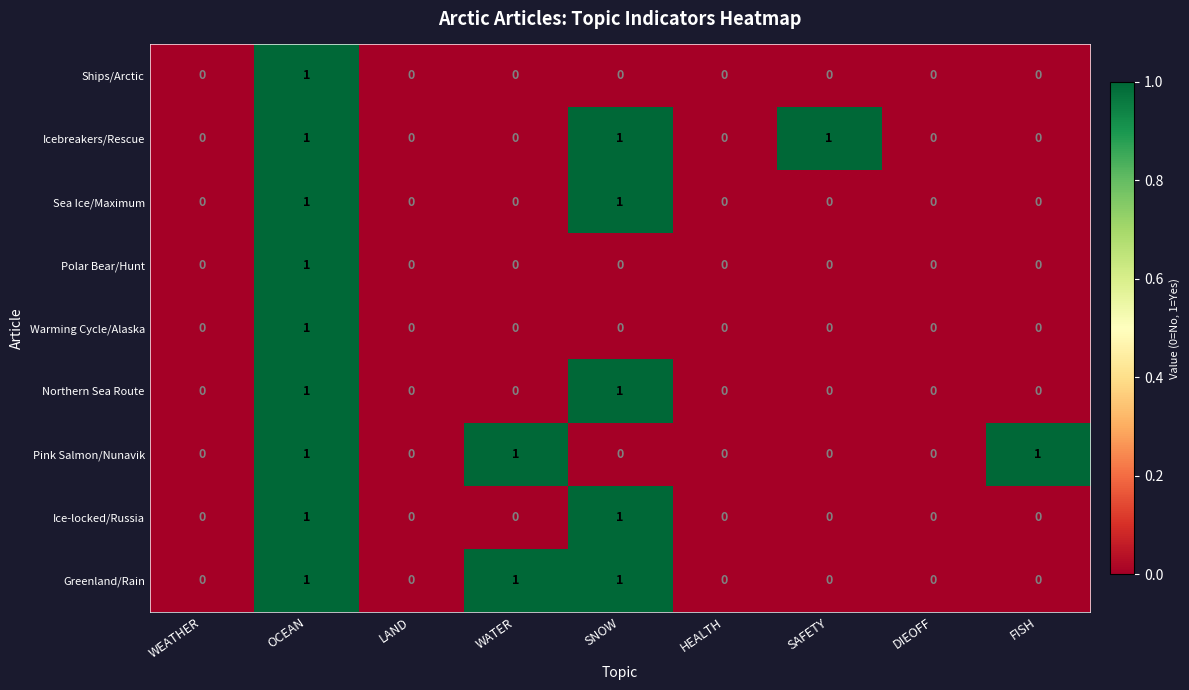

True or false: Icebreakers/Rescue has a value of 0 at LAND.

True